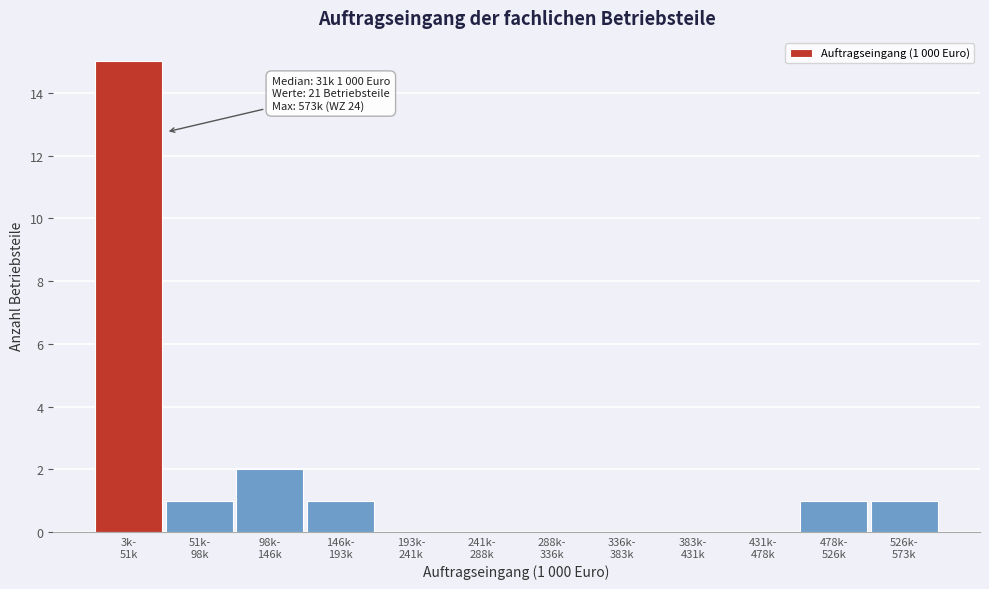

What is the sum of all values?

21